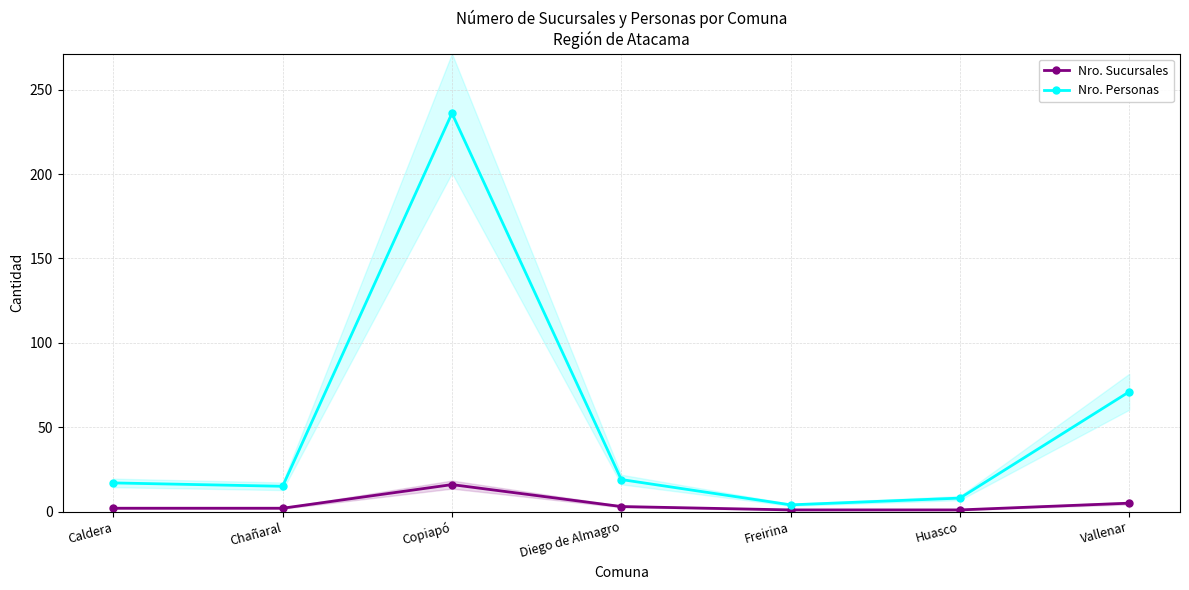

What is the difference between the Nro. Sucursales values at Caldera and Freirina?

1